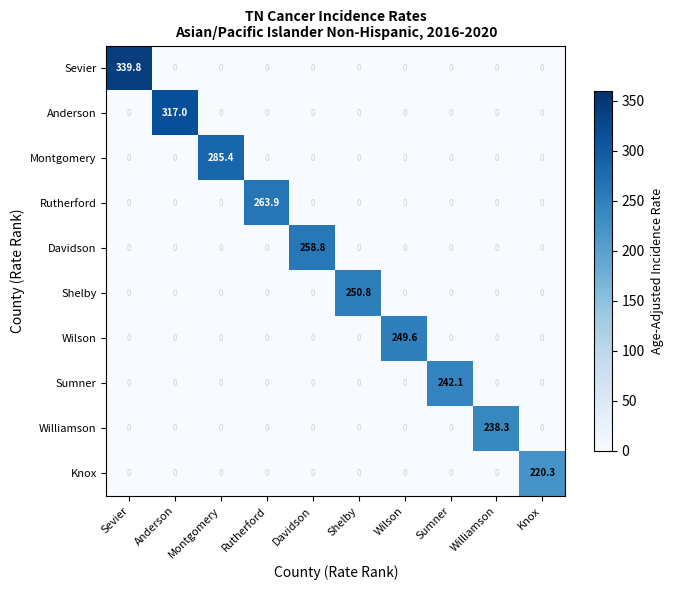

What is the average value of the Sevier series?

34.0